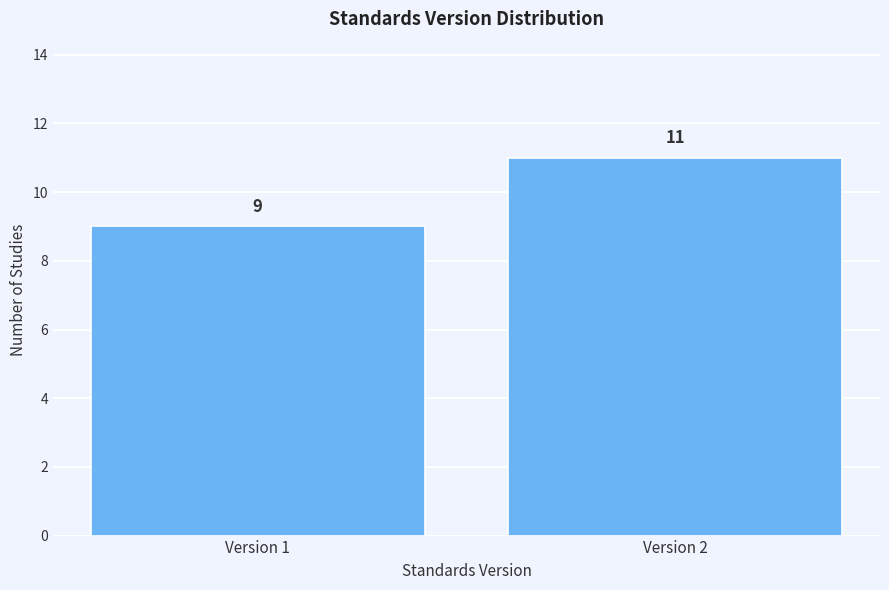

Reading right to left, list all the values displayed in this chart.

11	9